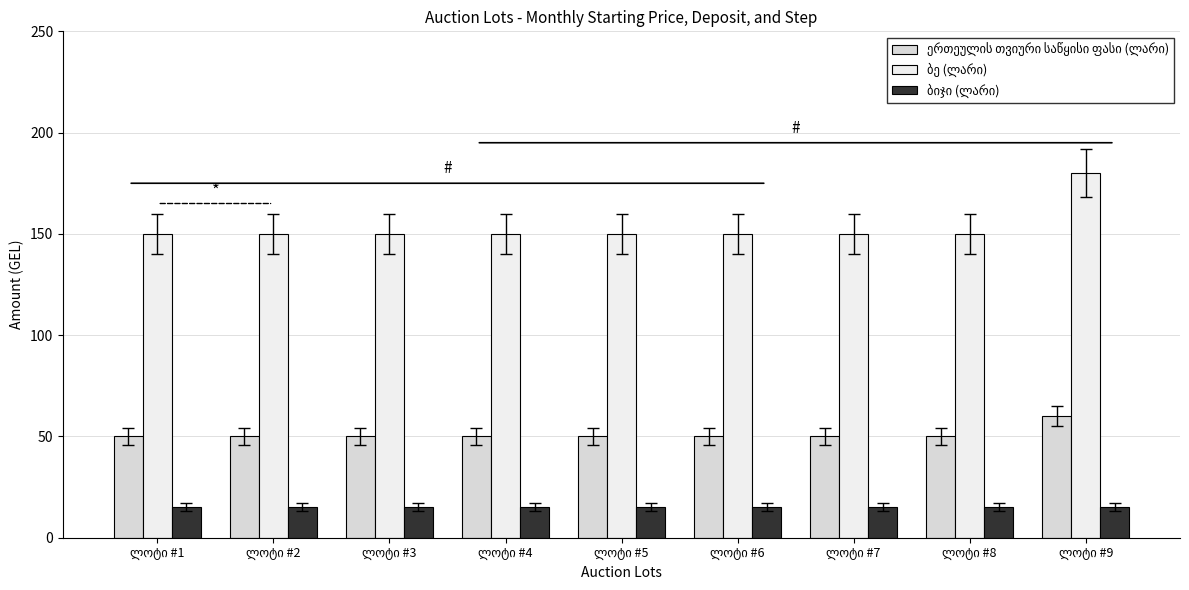

What is the maximum value for ბე (ლარი)?

180